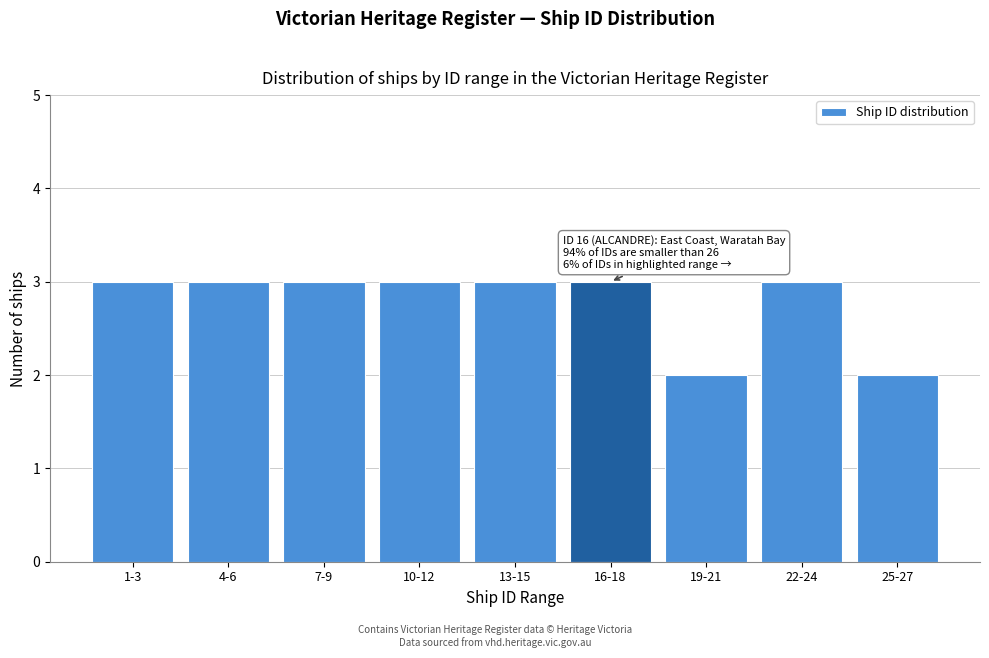

Reading right to left, list all the values displayed in this chart.

2	3	2	3	3	3	3	3	3